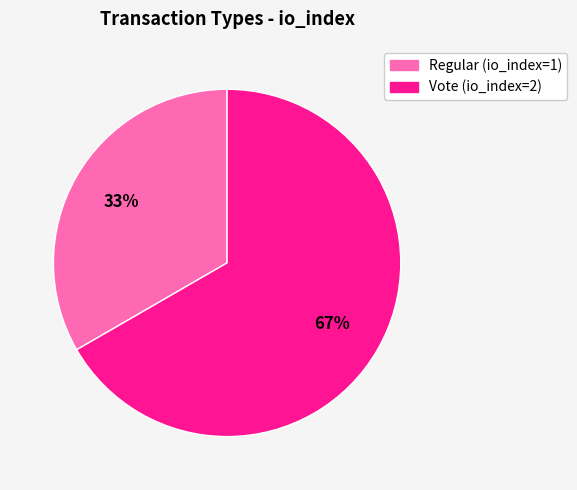

What percentage is the Vote (io_index=2) slice, to the nearest percent?

67%